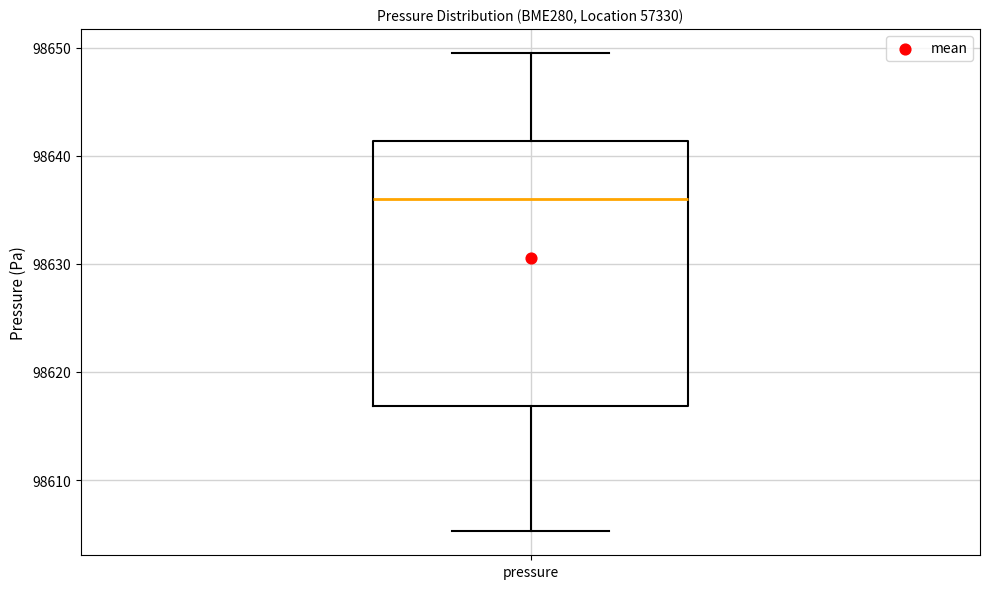

Read this box plot against the y-axis: the position of the median line, the range covered by the box, and the ends of both whiskers. The values are not printed on the chart, so give them approximately, as read against the axis.

median 98636, box 98617 to 98641, whiskers 98605 to 98650